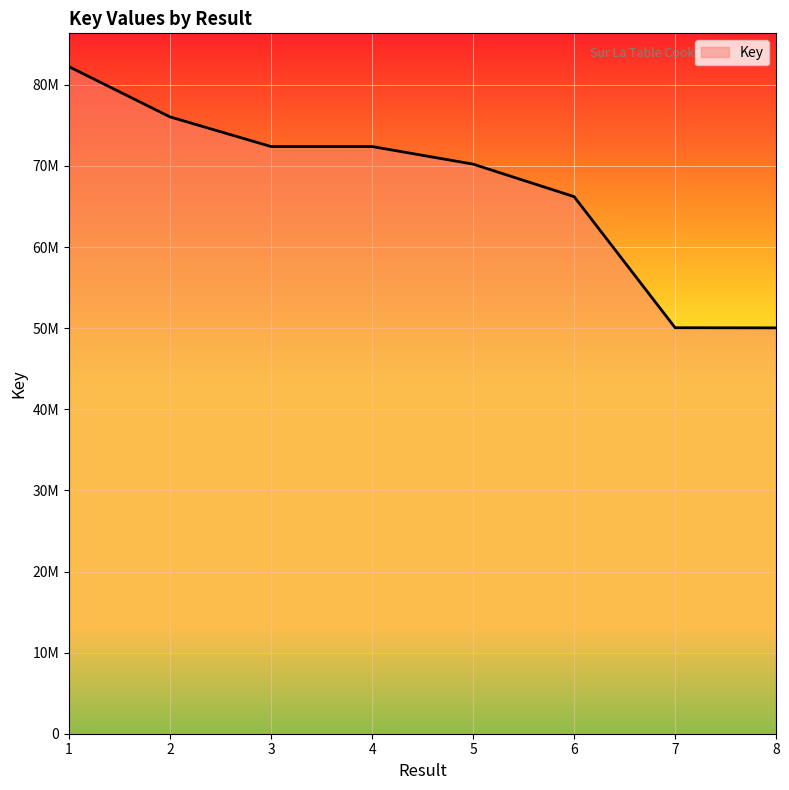

Is this an area chart (filled region under the line)?

Yes